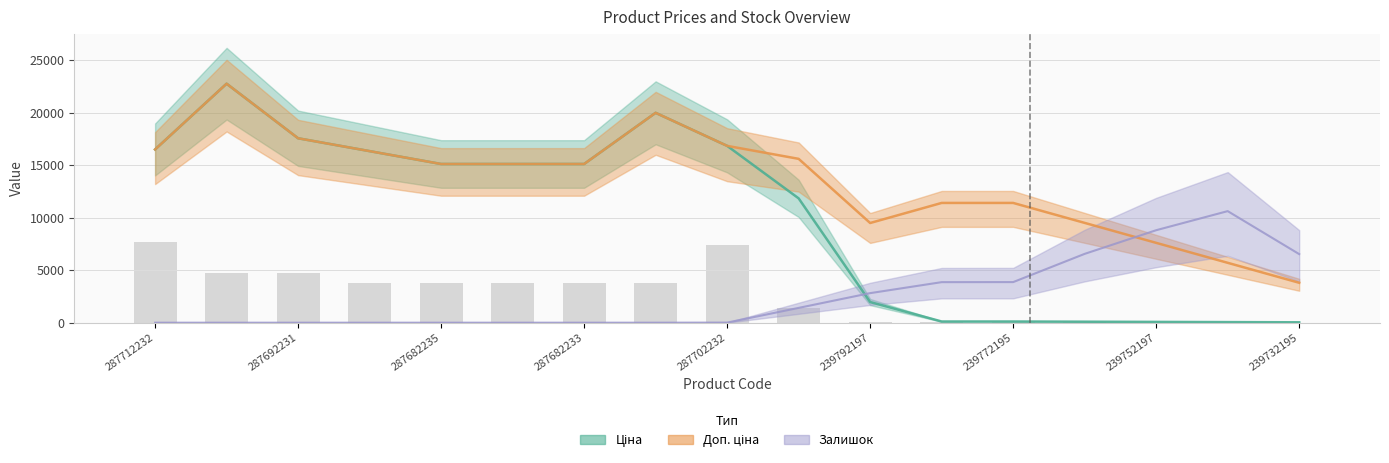

What is the label of the 7th bar from the left?

287682233